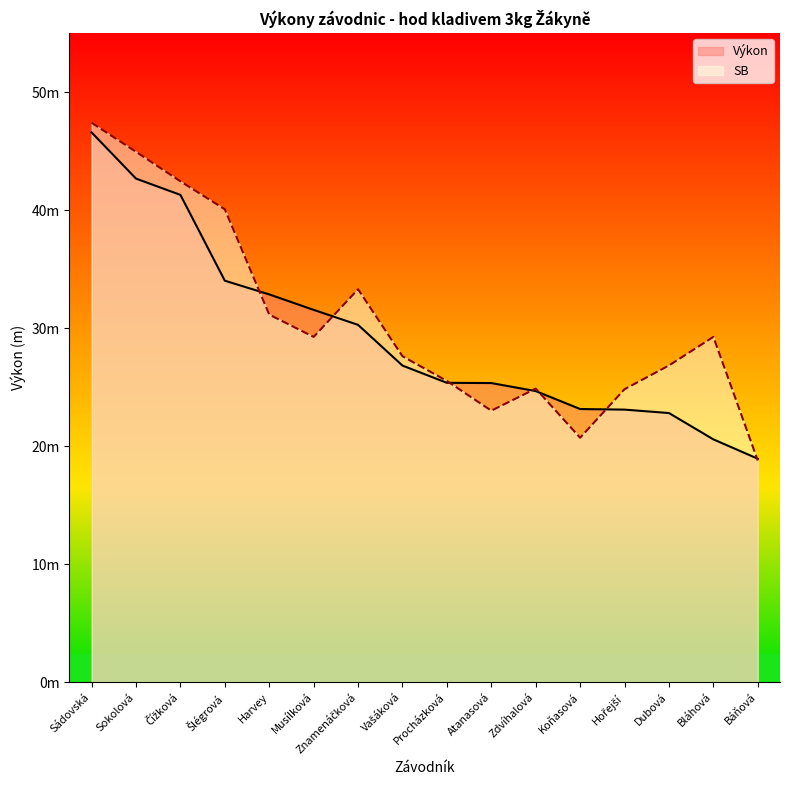

At Atanasová, list the series in order from smallest to largest.

SB, Výkon